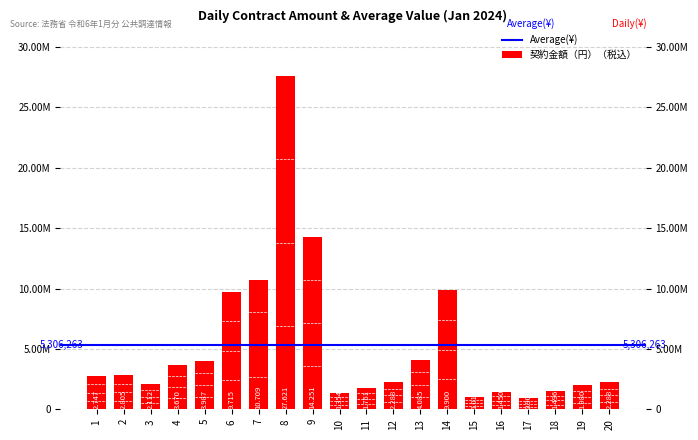

What is the difference between the values at 9 and 18?

12755391